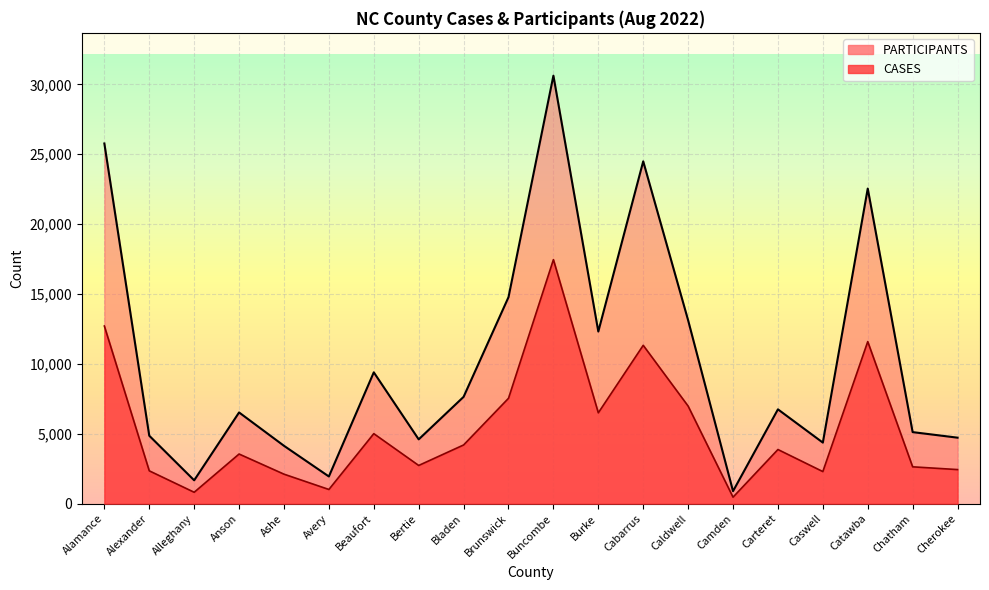

How many lines are shown in the chart?

2